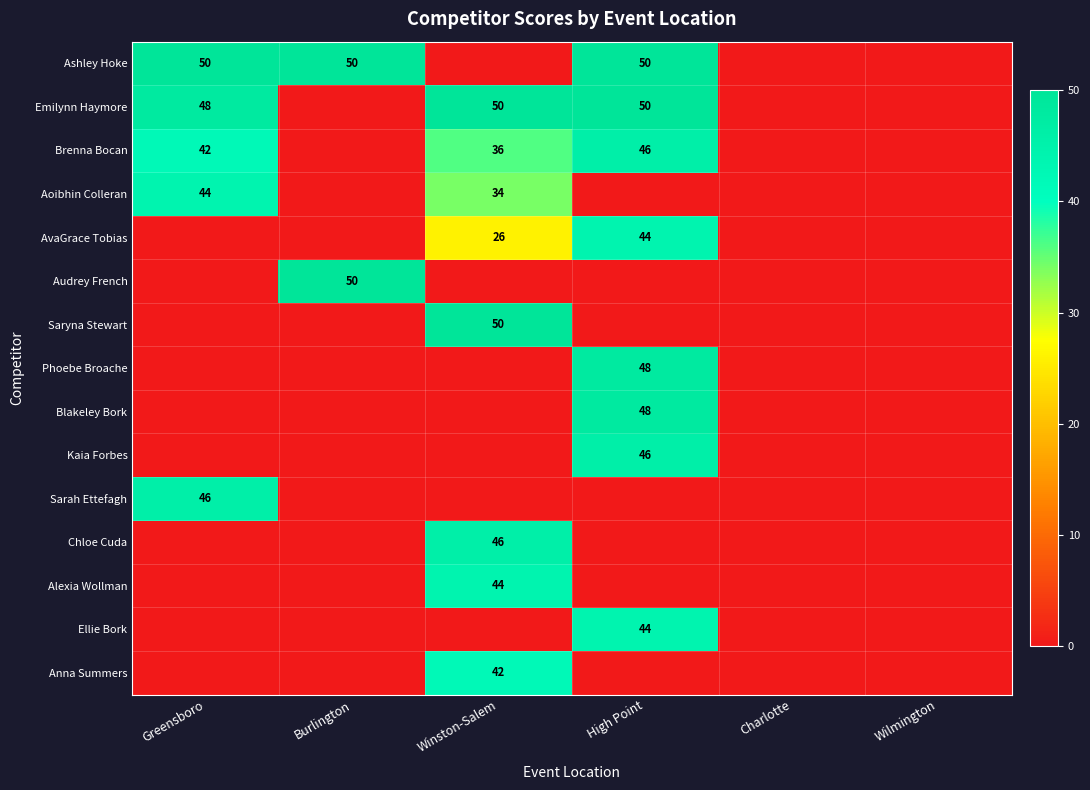

Is the value of Chloe Cuda at Winston-Salem greater than the value of Phoebe Broache at High Point?

No